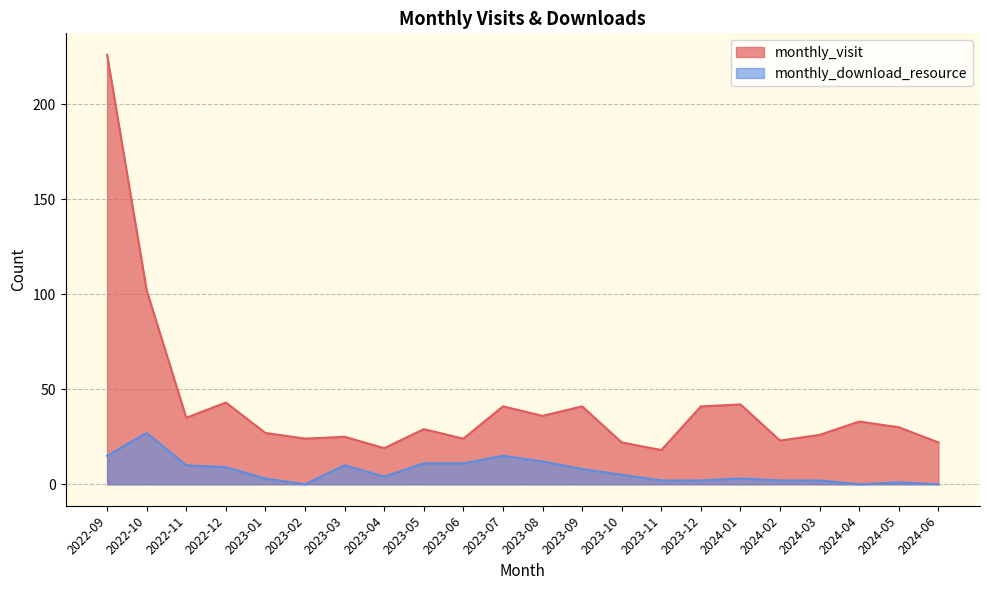

What is the difference between the highest and lowest values at 2023-07?

26